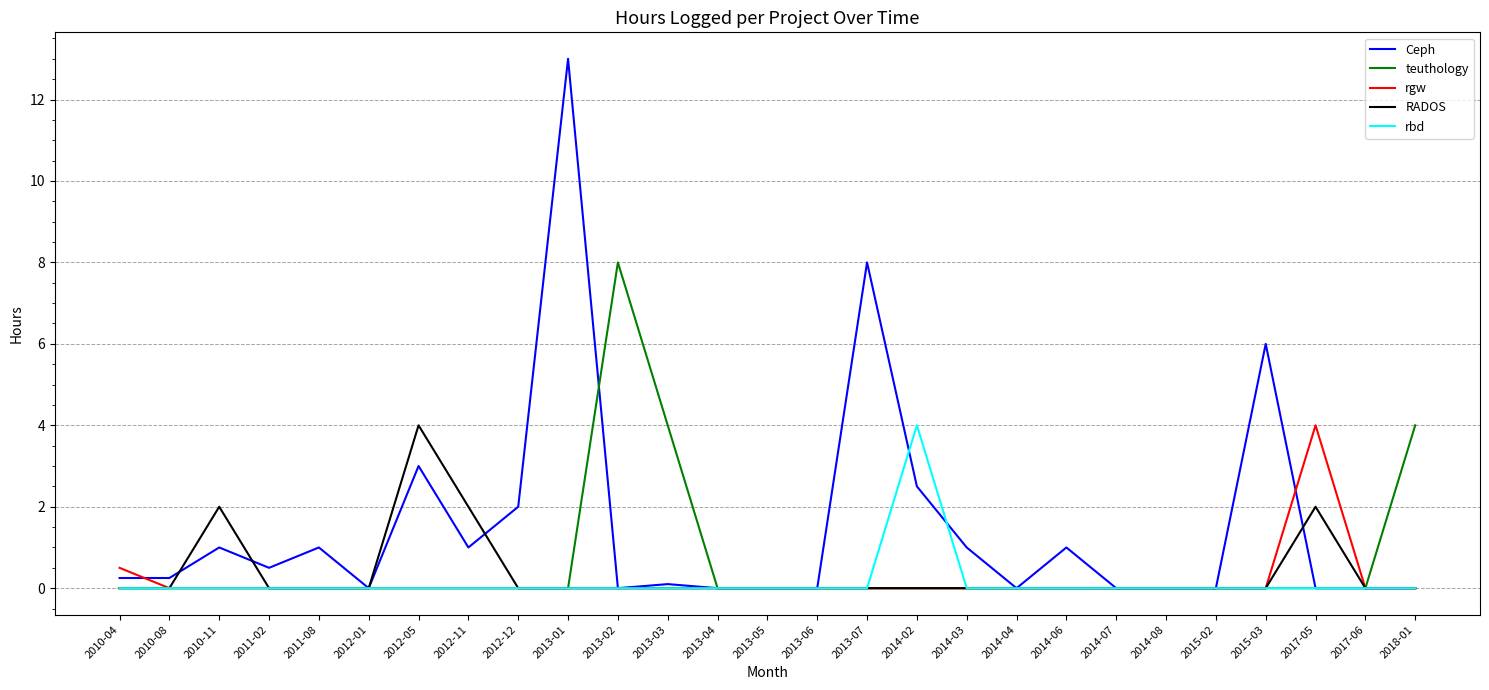

At which category is the sum across all series the highest?

2013-01